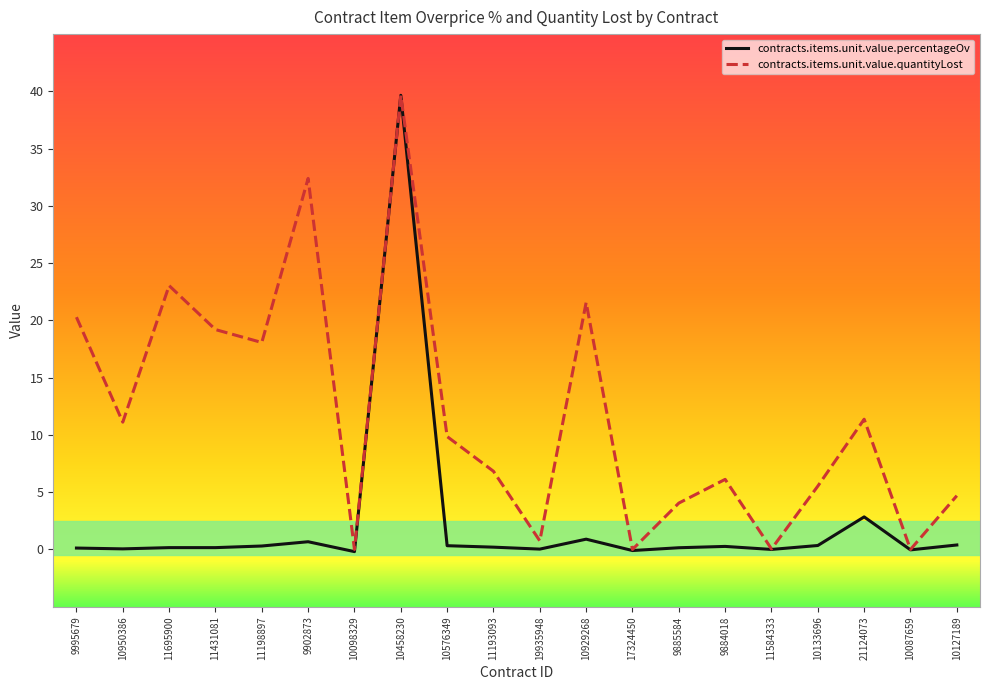

Is this an area chart (filled region under the line)?

No